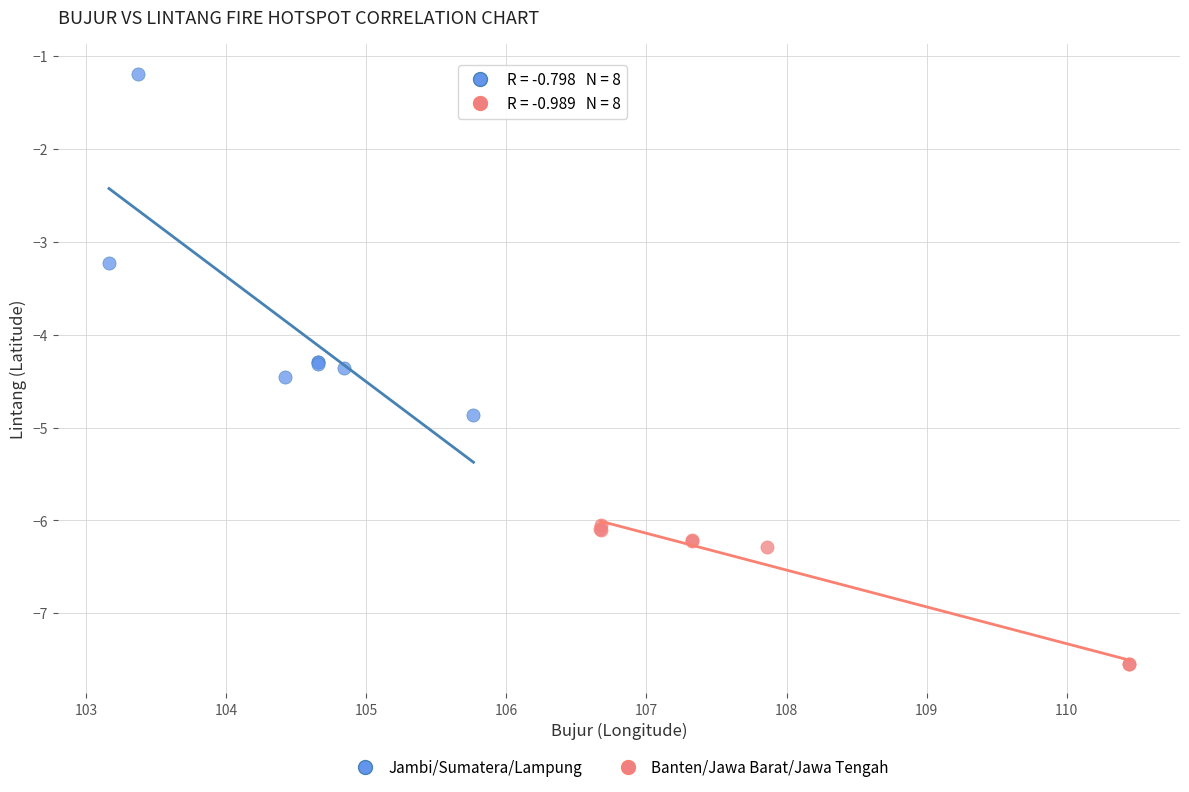

Which series reaches the minimum Y coordinate?

Banten/Jawa Barat/Jawa Tengah